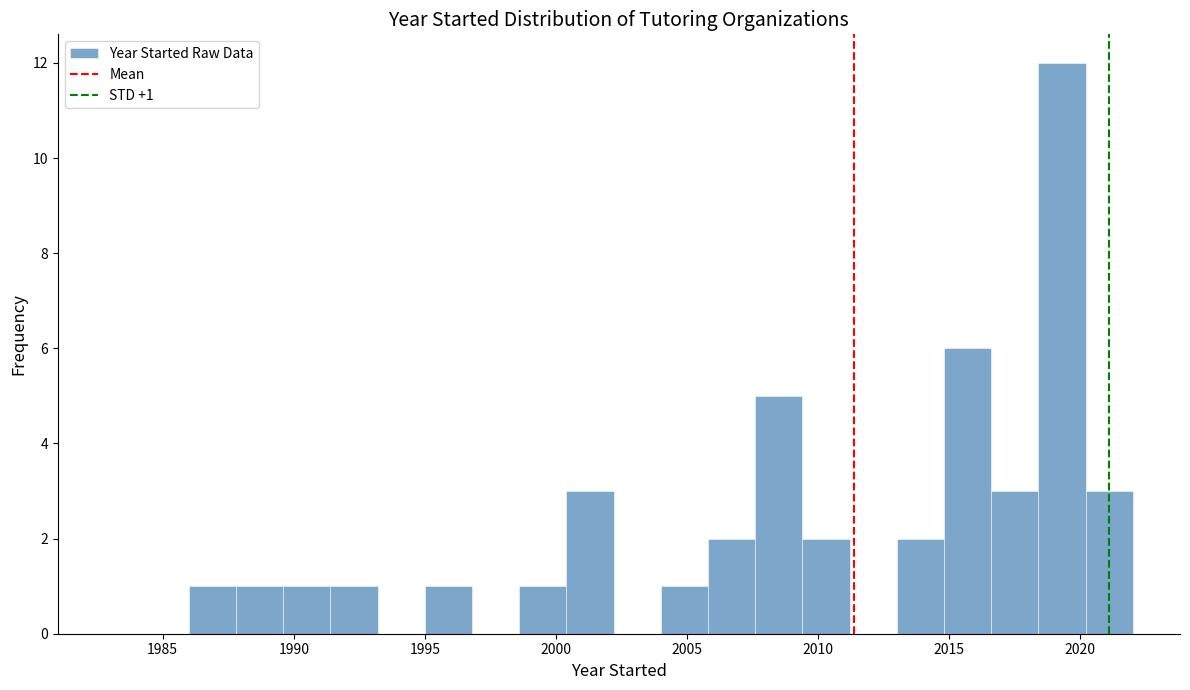

Read against the x-axis, roughly where is the centre of the tallest bar?

2019.5